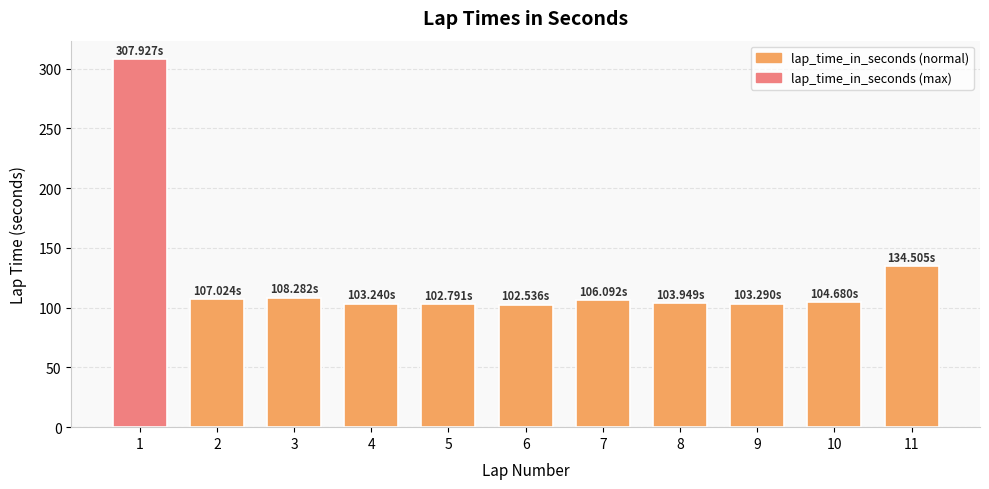

Does the chart contain any negative values?

No